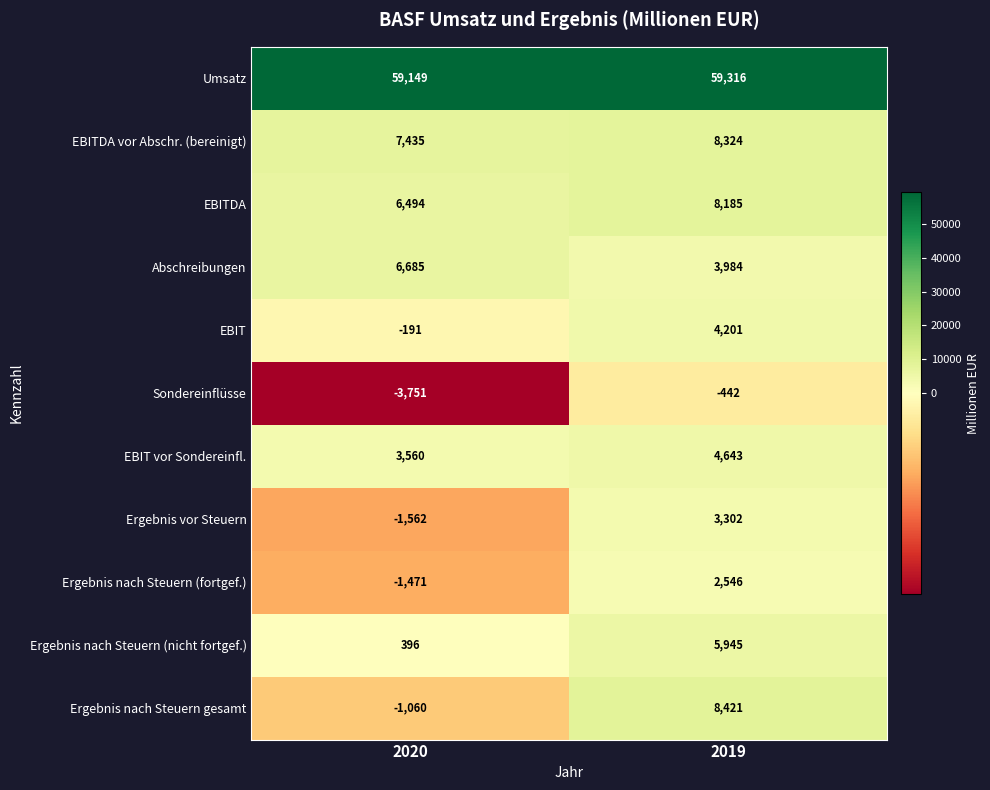

At which label is Ergebnis nach Steuern (nicht fortgef.) closest to 3170?

2020